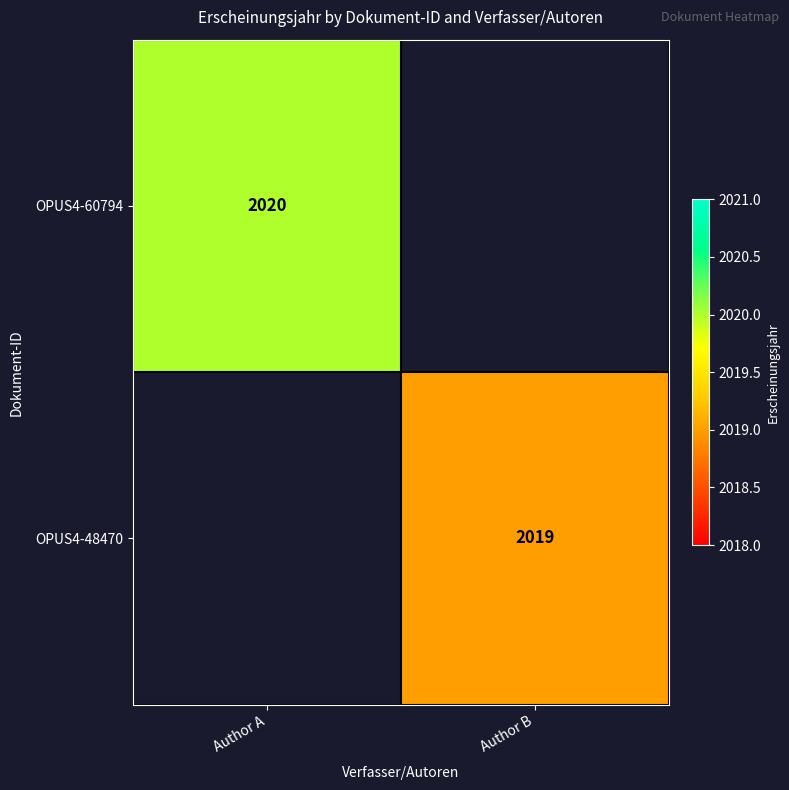

True or false: OPUS4-48470 has a value of 2933.3 at Author B.

False